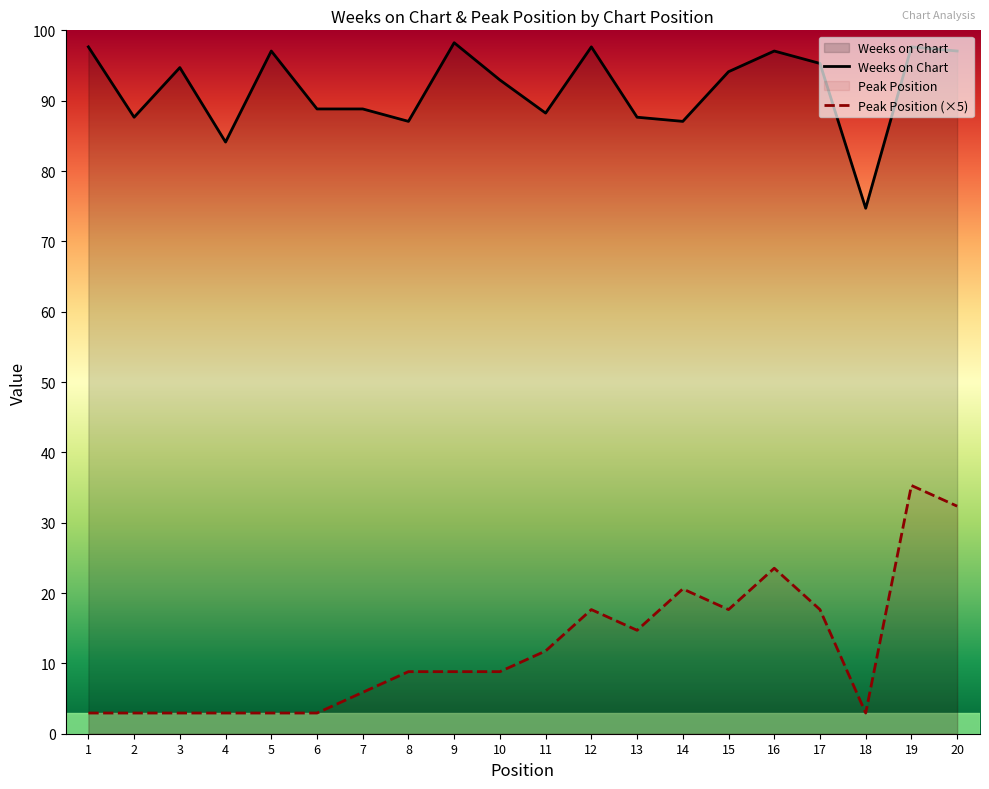

Does the chart display data point markers on the line(s)?

No